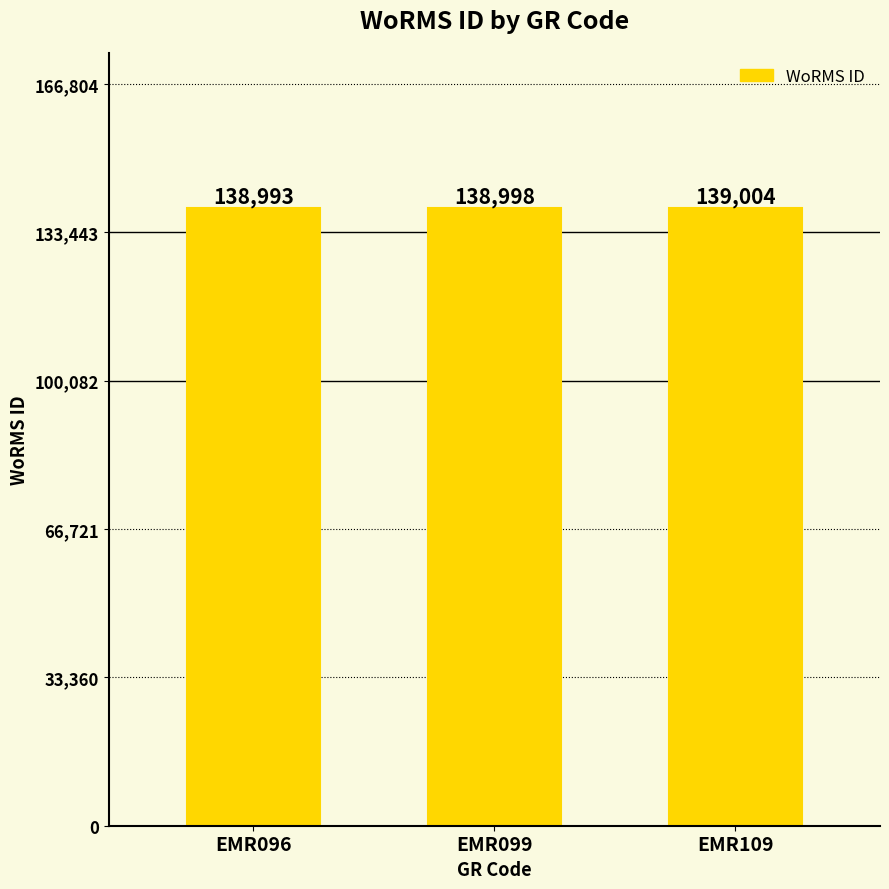

Reading left to right, what are all the values shown in this chart?

138993	138998	139004